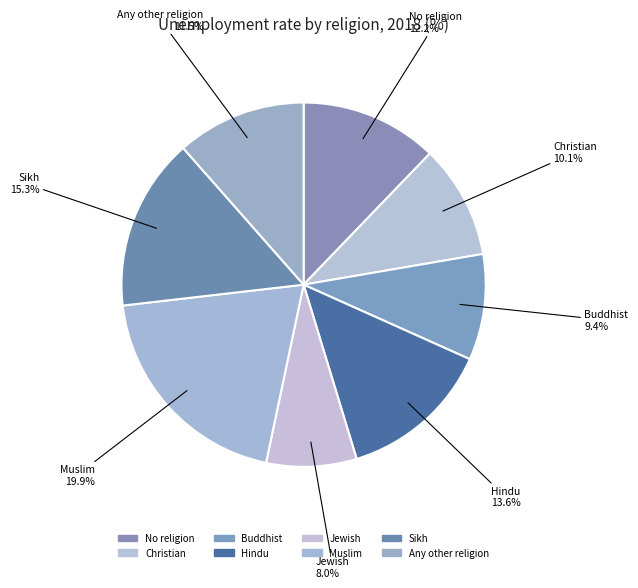

What is the total percentage of No religion and Buddhist?

21.6%